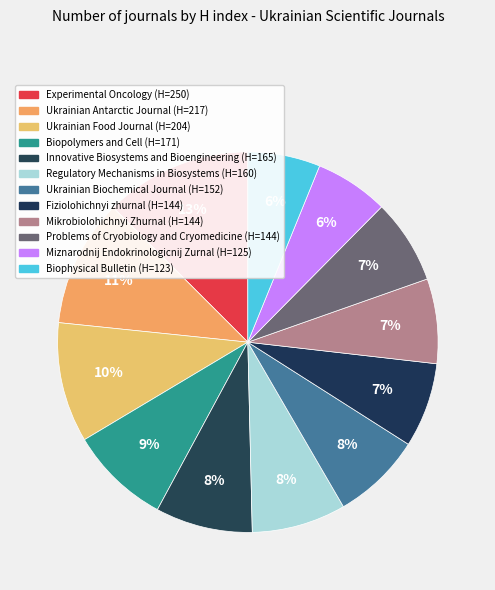

Count the number of slices in the pie.

12